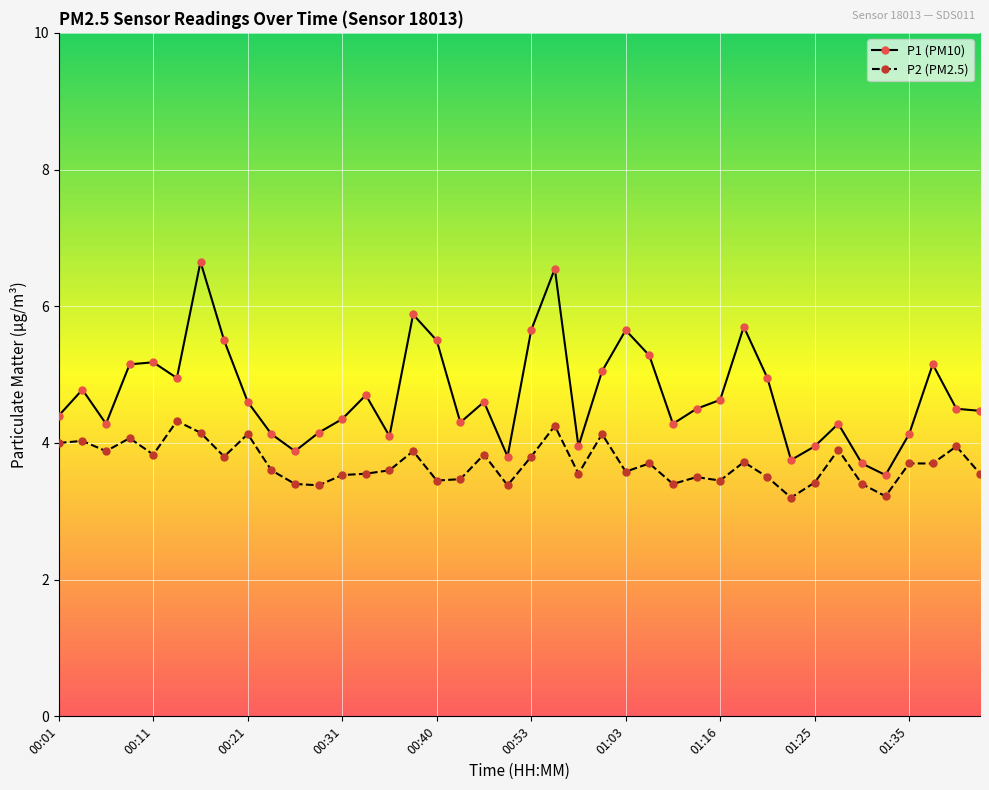

Rank the series by their average value, from highest to lowest.

P1 (PM10), P2 (PM2.5)